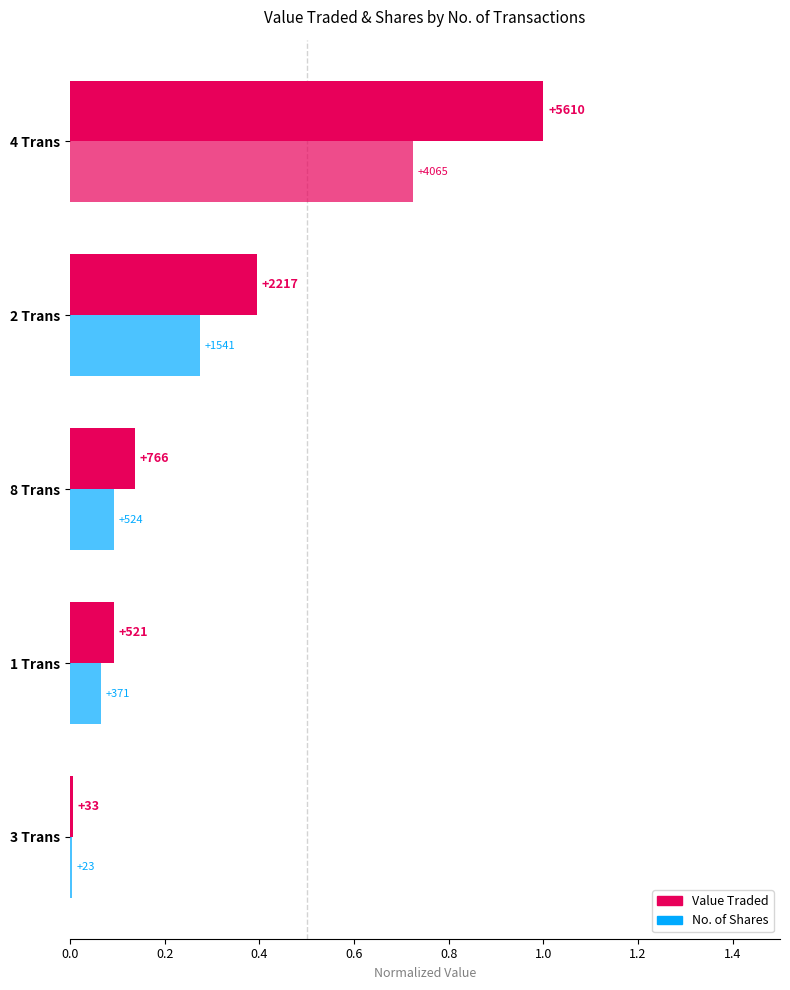

Reading left to right, what are all the values shown in this chart?

Value Traded: 0.0	0.1	0.1	0.4	1.0
No. of Shares: 0.0	0.1	0.1	0.3	0.7